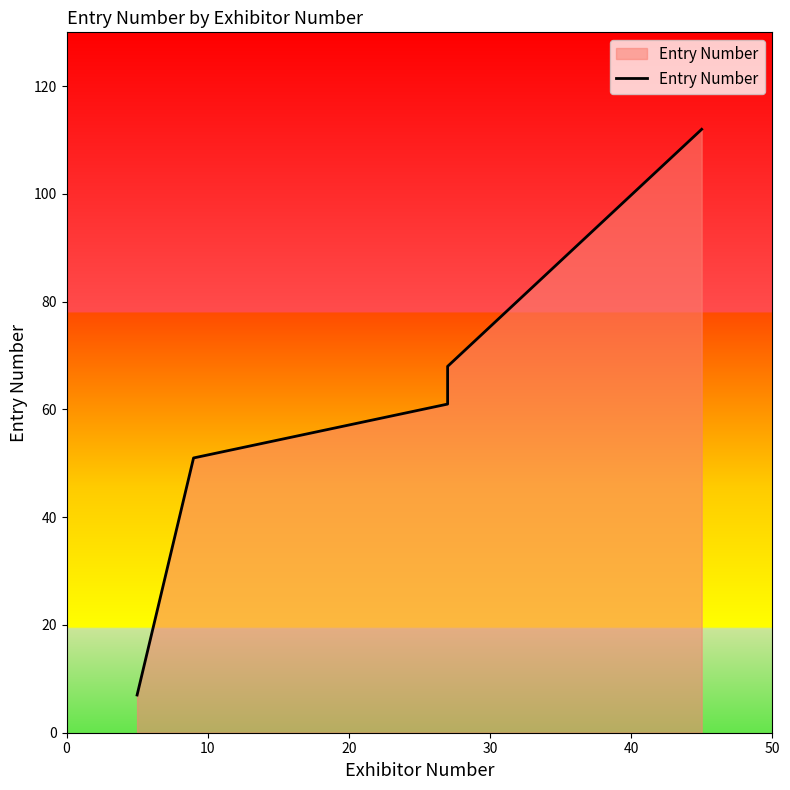

Reading left to right, list all the values displayed in this chart.

7	51	61	68	112